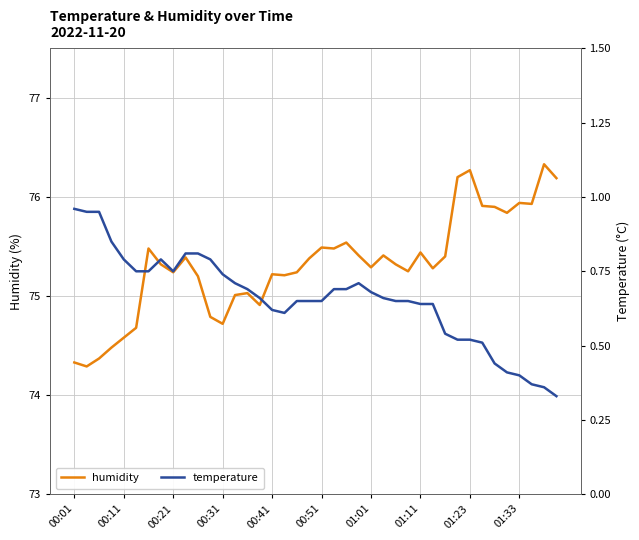

What is the maximum value for humidity?

76.3